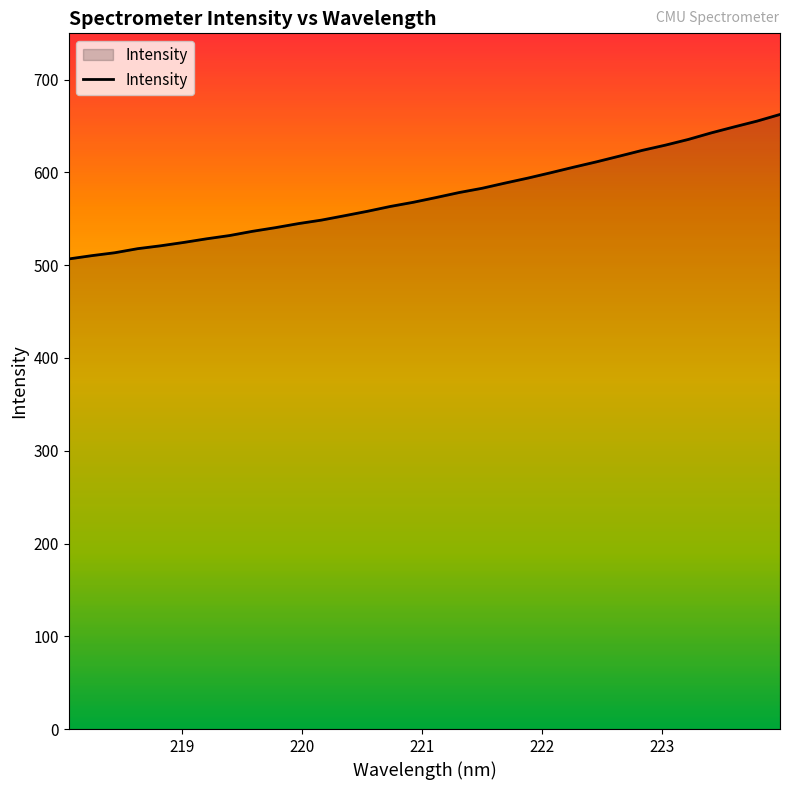

What is the difference between the second highest and second lowest values?

145.1